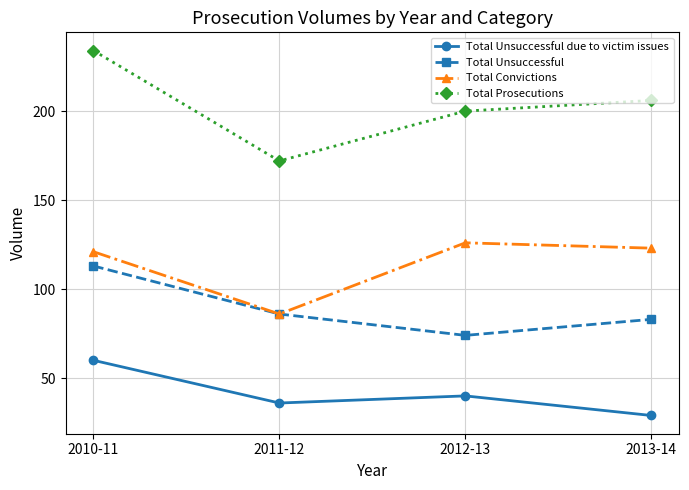

How many lines are shown in the chart?

4